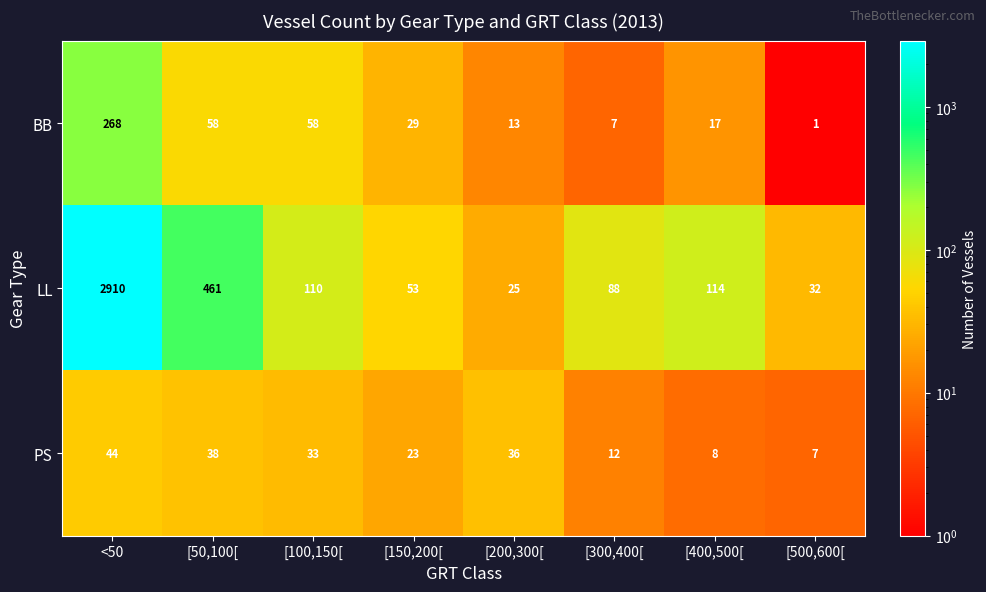

Where does the PS series first go above 33?

<50